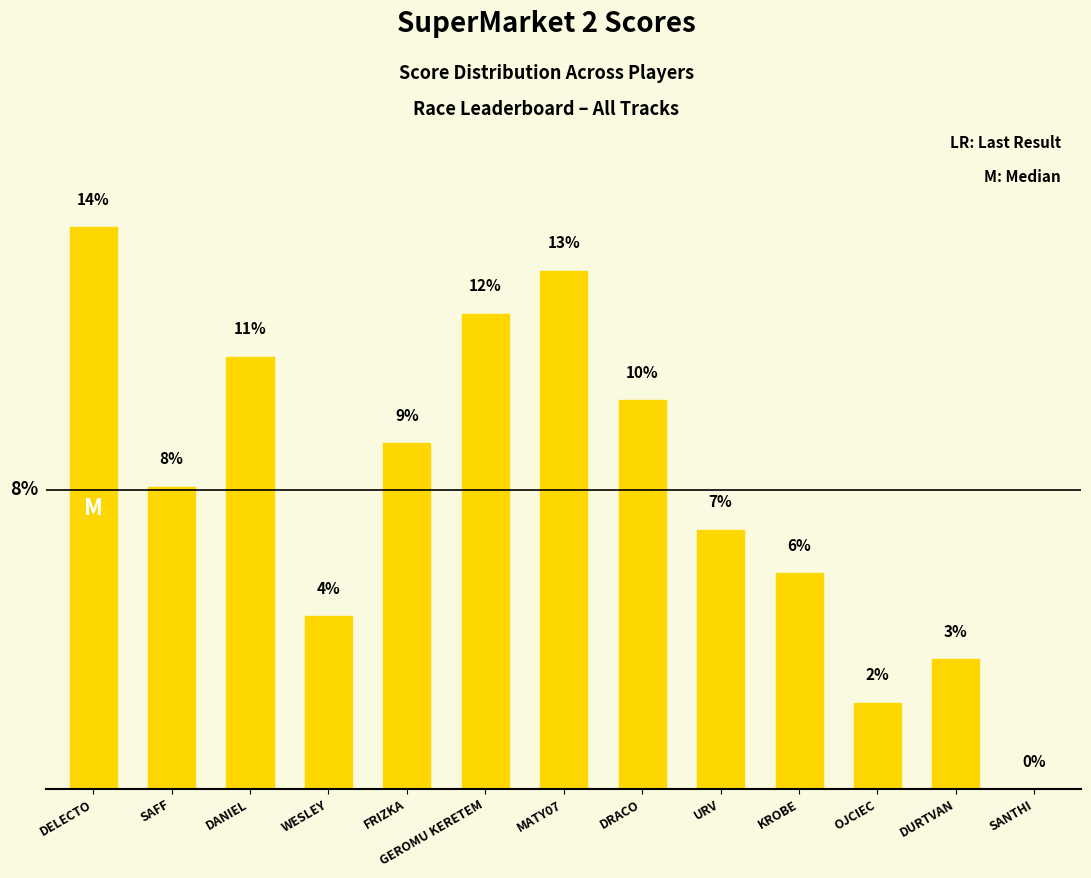

Reading left to right, transcribe all the data shown in this chart.

DELECTO=14.4	SAFF=7.8	DANIEL=11.1	WESLEY=4.4	FRIZKA=8.9	GEROMU KERETEM=12.2	MATY07=13.3	DRACO=10.0	URV=6.7	KROBE=5.6	OJCIEC=2.2	DURTVAN=3.3	SANTHI=0.0